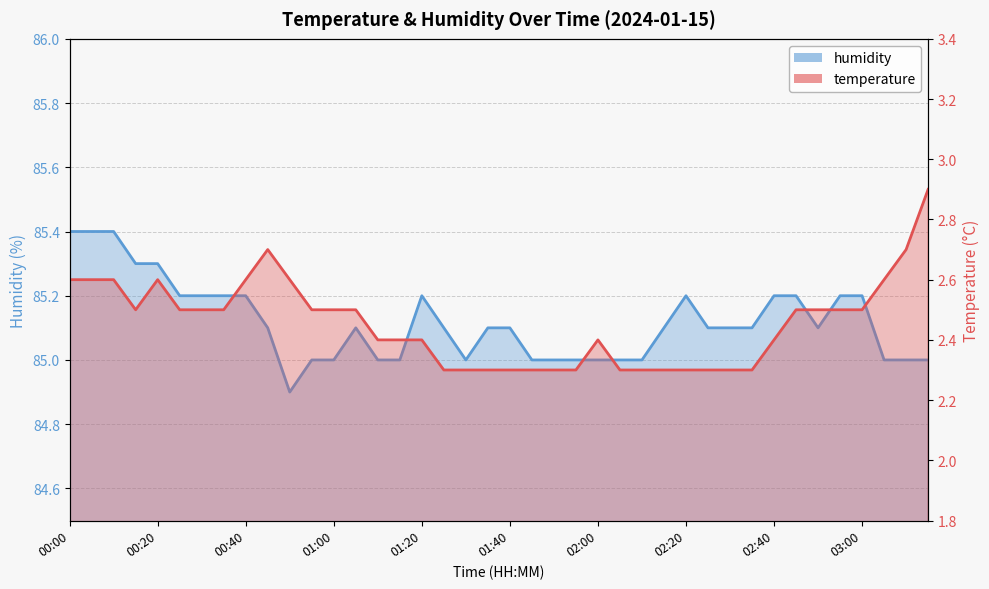

How many interior local peaks does the humidity series have?

3